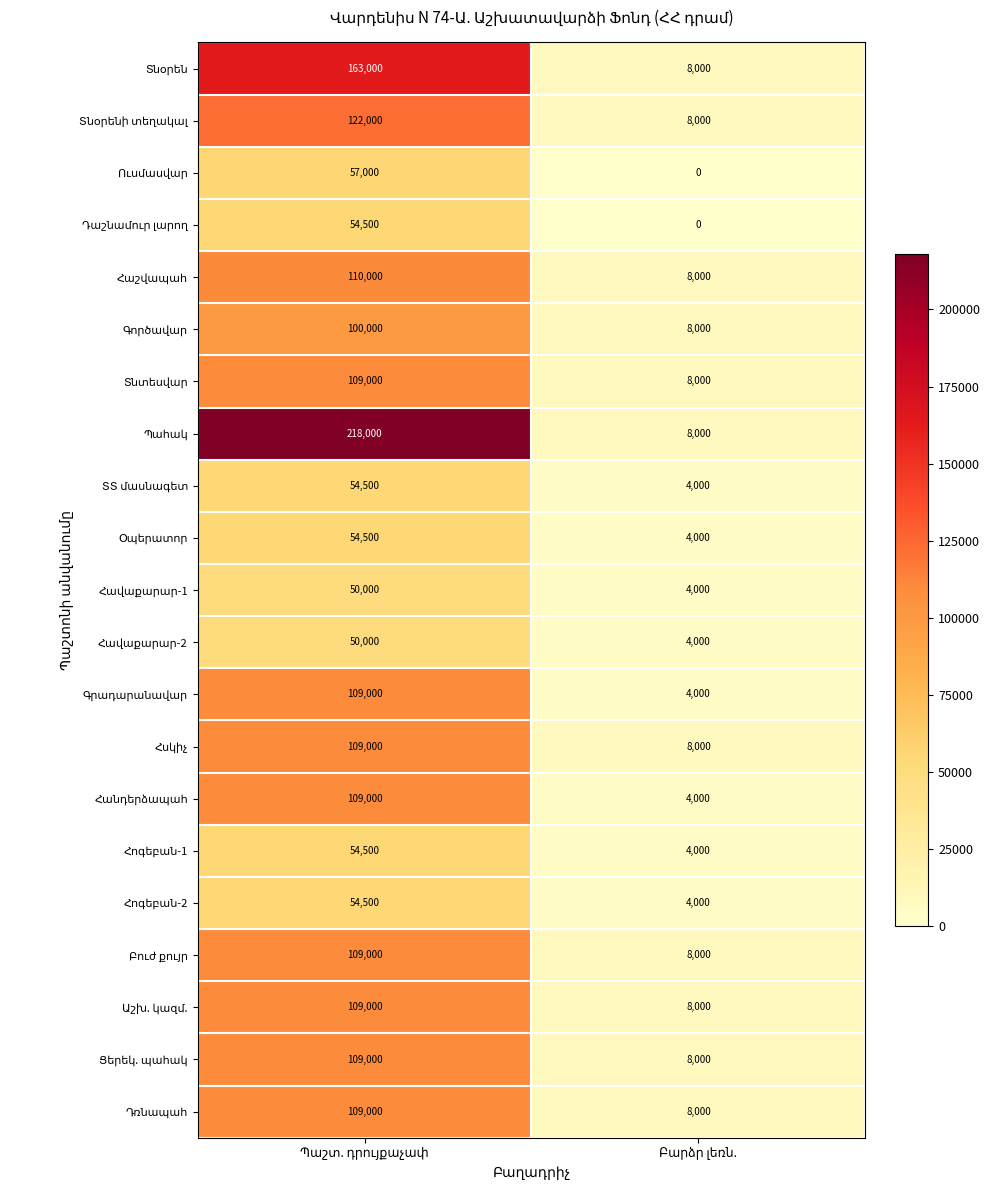

What is the greatest value displayed?

218000